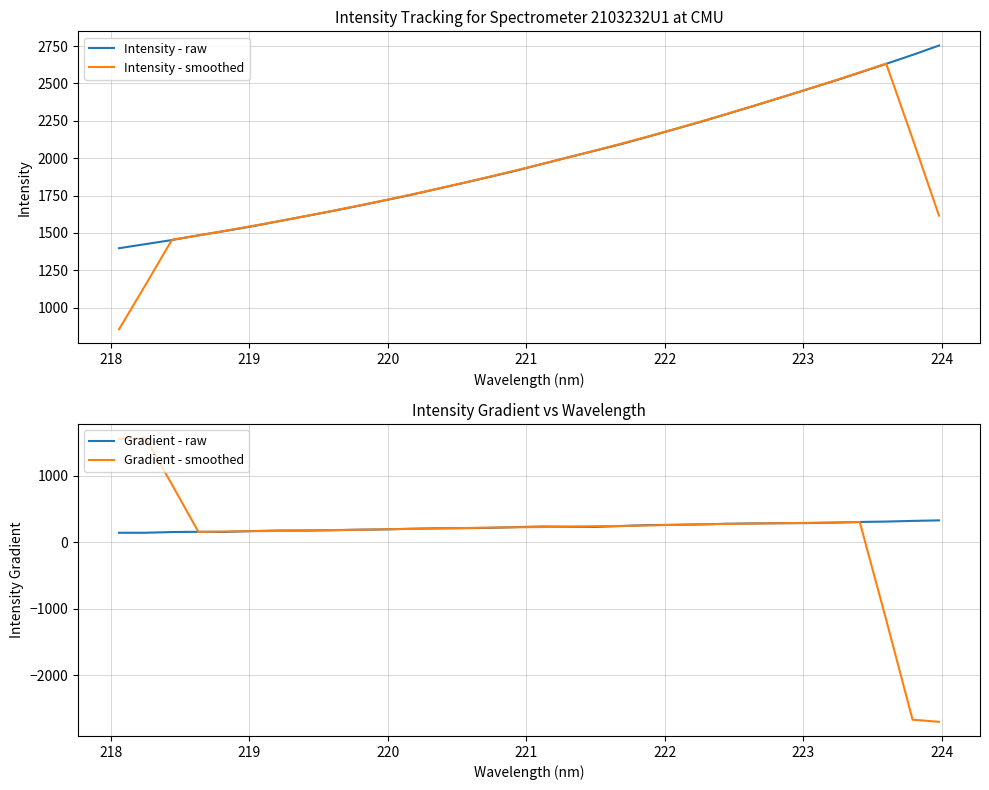

What is the minimum value for Gradient - raw?

143.1